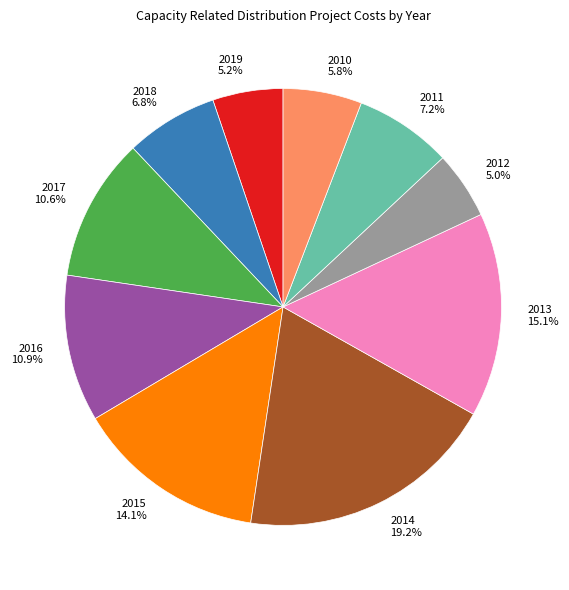

What is the largest slice in the pie chart?

2014